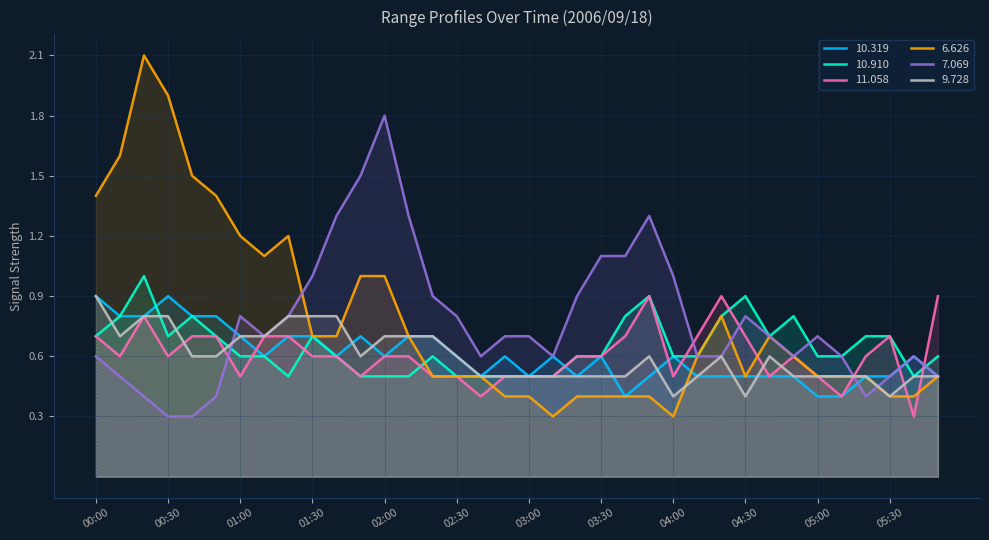

What value does the  11.058 series have at 02:50?

0.5